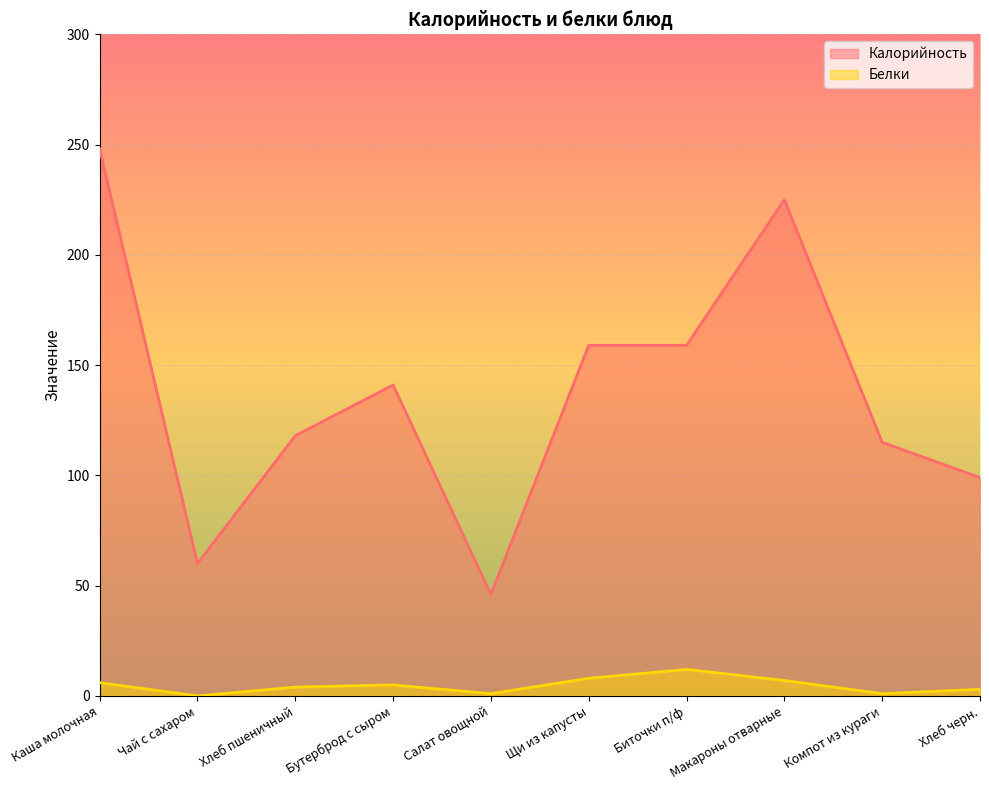

What is the average value of the Калорийность series?

137